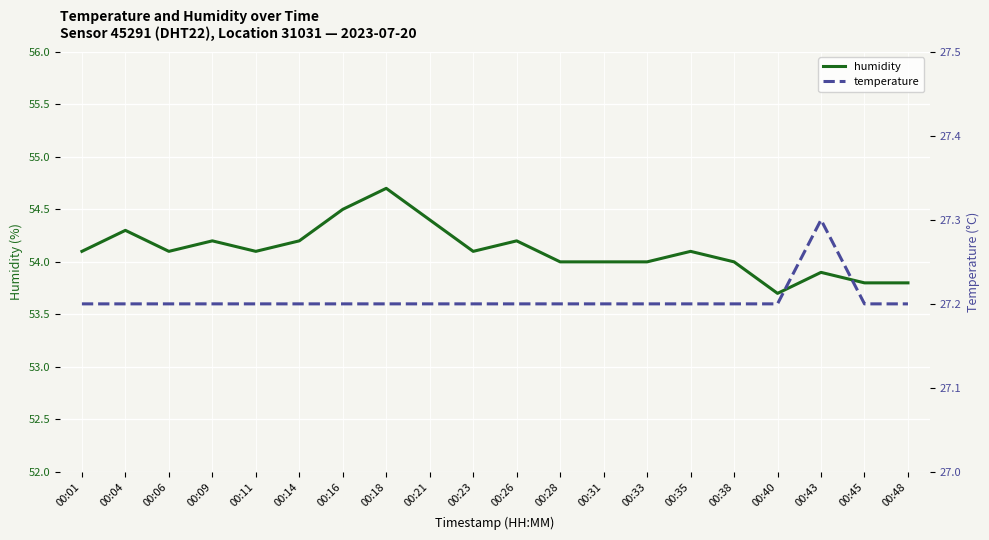

True or false: humidity has more than 1 points higher than both neighbors.

True